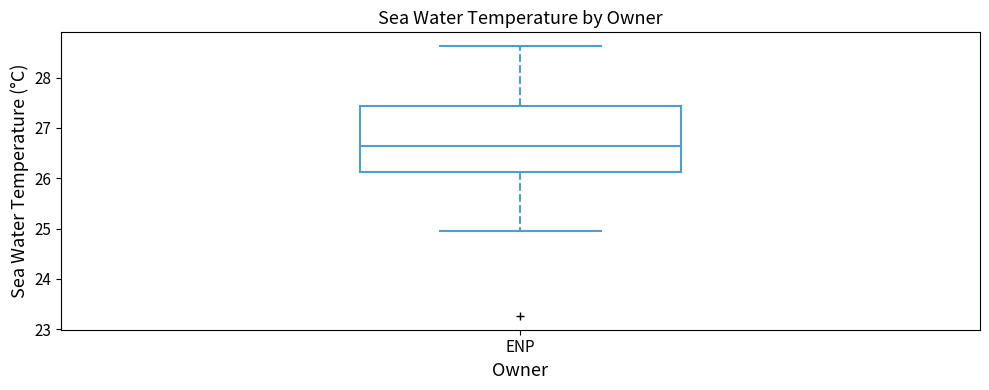

Where is the lower edge of the box for ENP on the y-axis? The values are not printed on the chart, so give them approximately, as read against the axis.

26.1